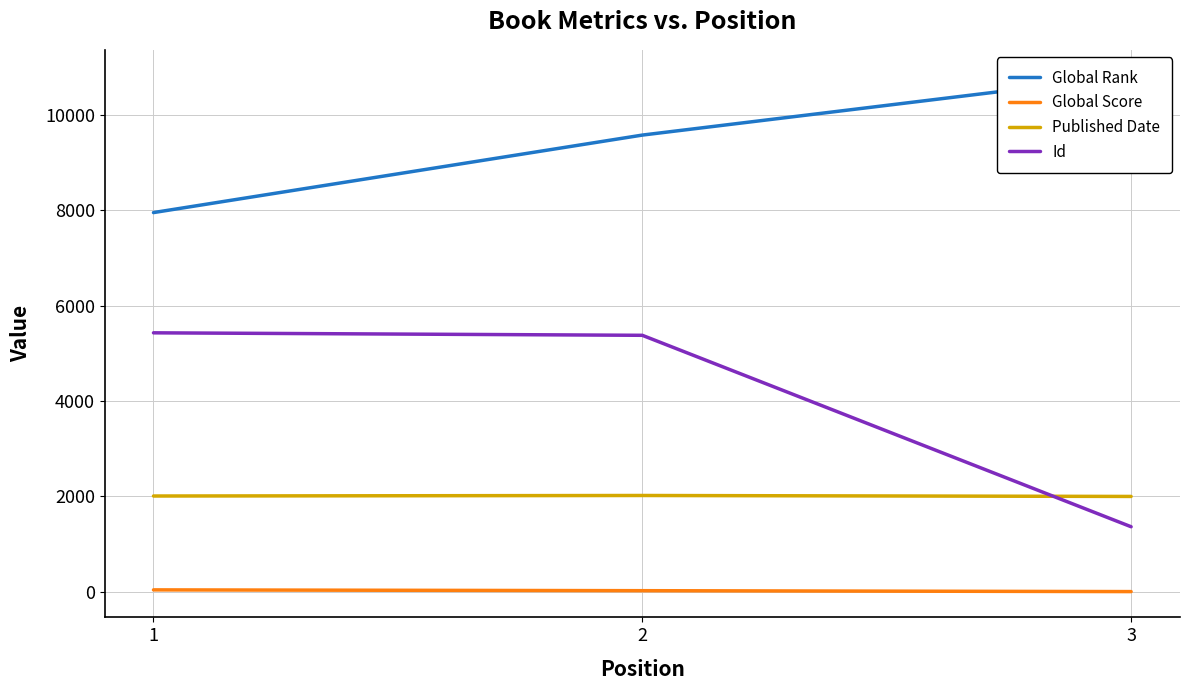

Reading right to left, transcribe all the data shown in this chart.

Global Rank: 3=10819	2=9573	1=7949
Global Score: 3=6	2=25	1=42
Published Date: 3=2000	2=2020	1=2009
Id: 3=1365	2=5377	1=5429